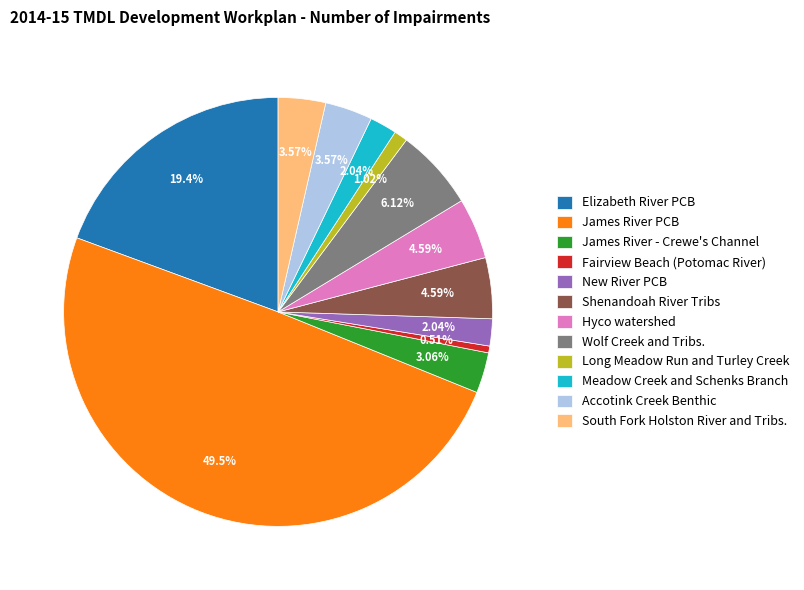

Does Long Meadow Run and Turley Creek account for over 50% of the chart?

No